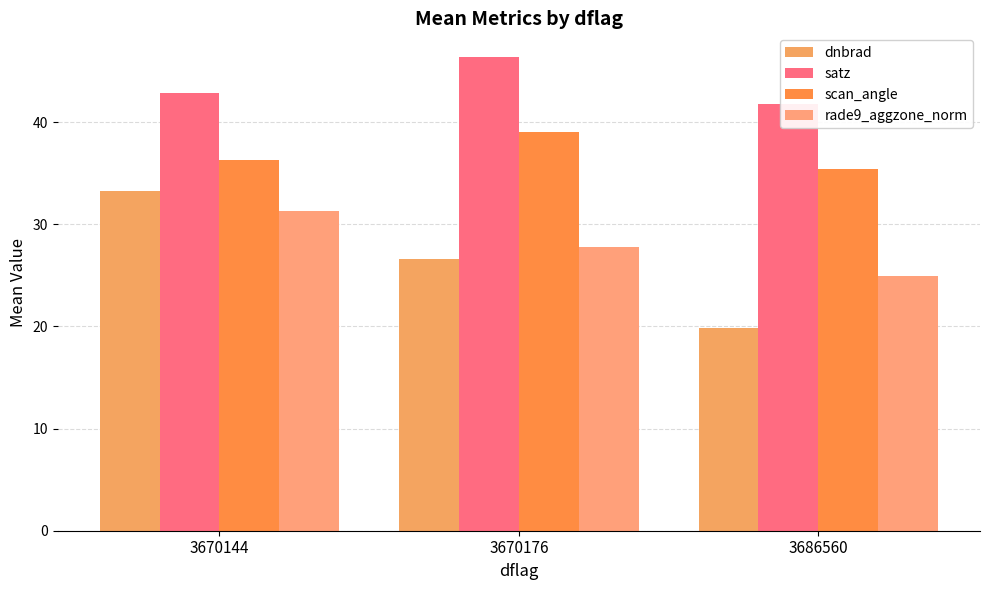

Which series has the largest range (max minus min)?

dnbrad